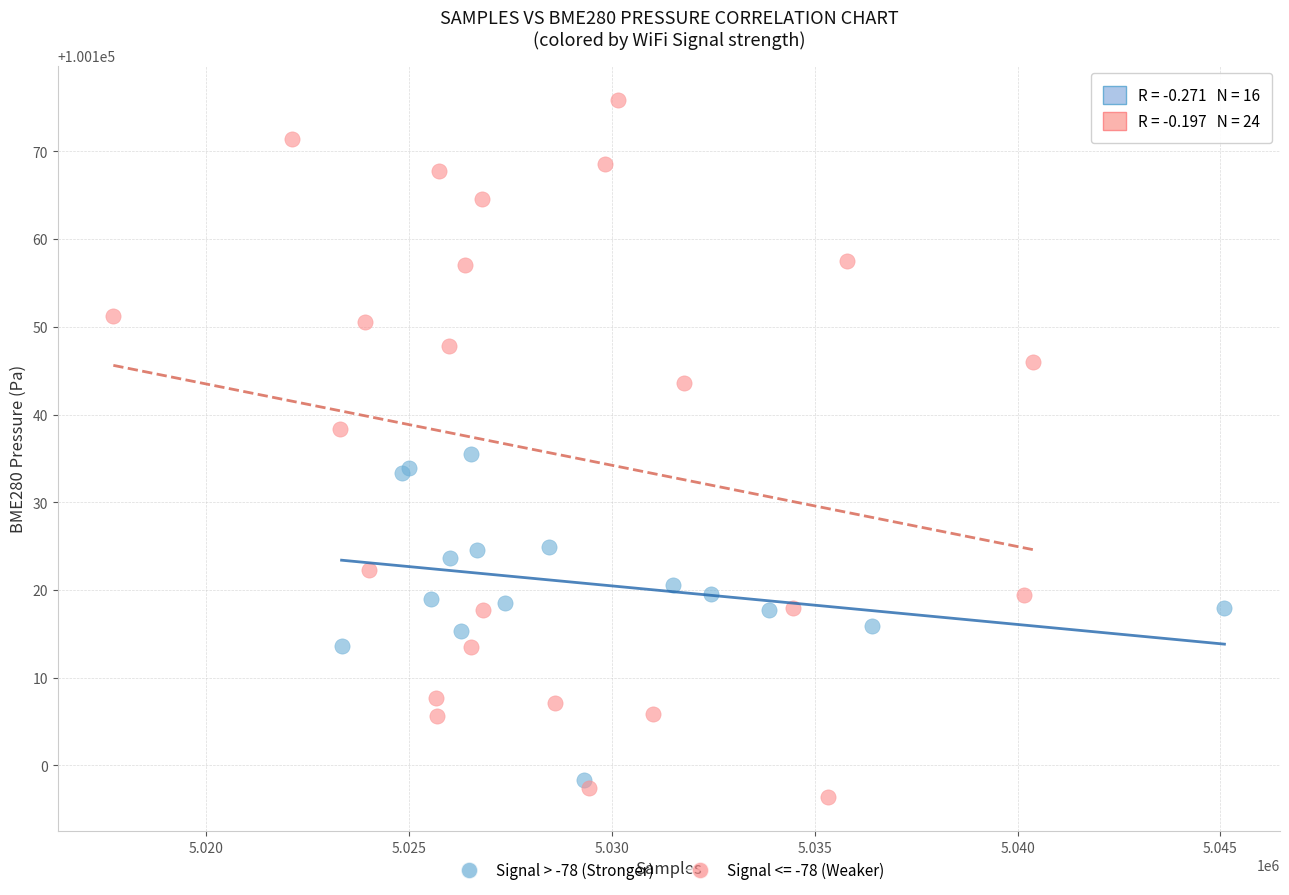

Which series contains the highest Y value?

Signal <= -78 (Weaker)